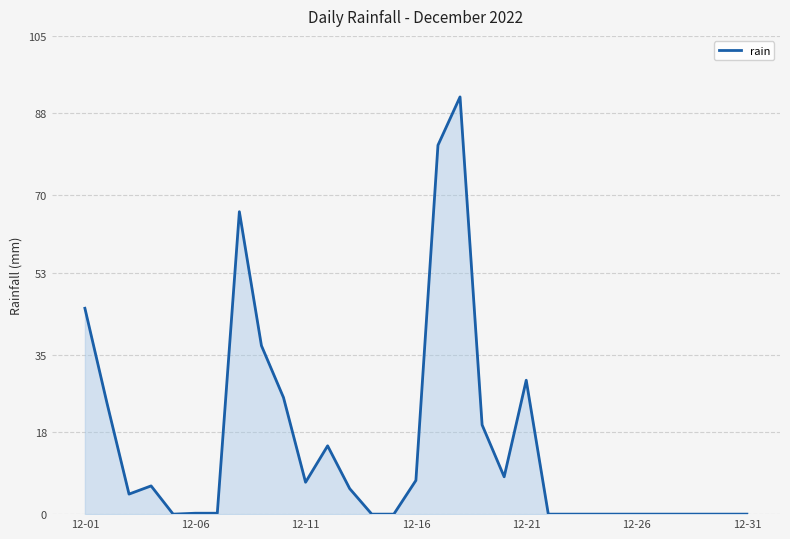

What is the greatest value displayed?

91.6